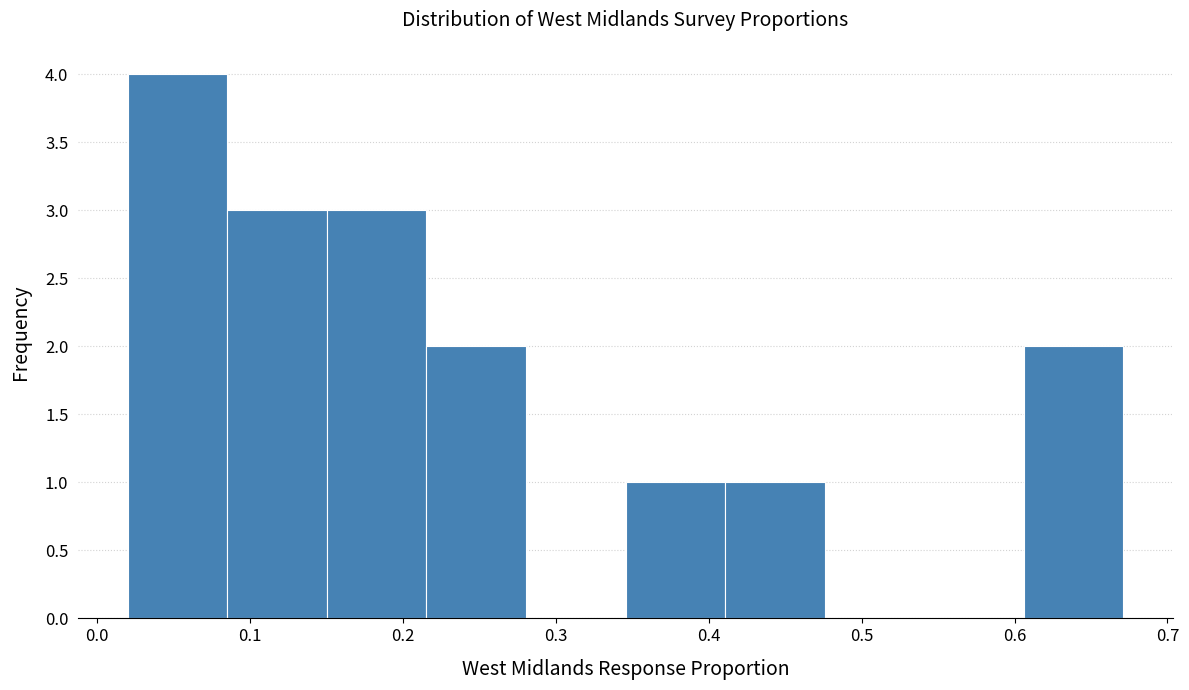

How tall is the bar that spans 0.22 to 0.28 on the x-axis? Neither the bar edges nor the heights are printed on the chart, so give them approximately, as read against the axes.

2